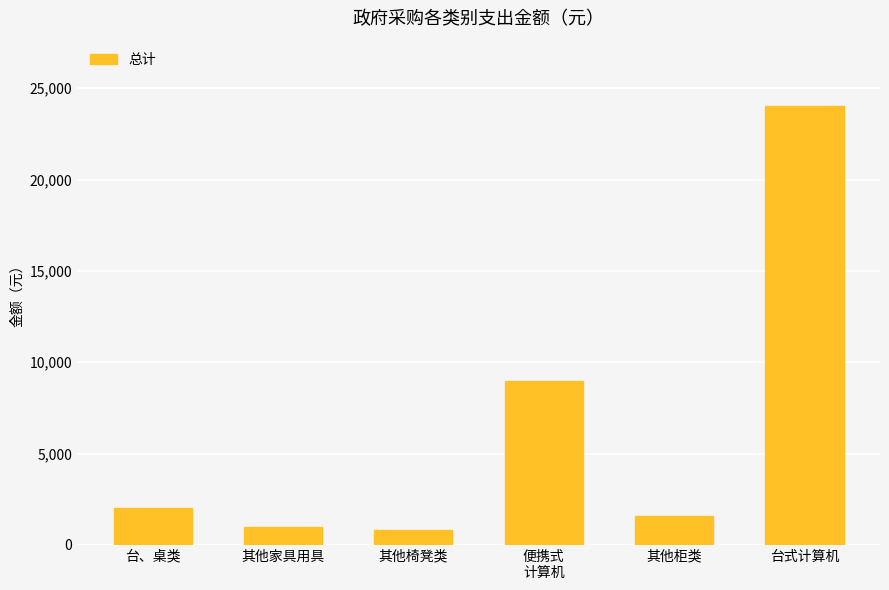

What is the difference between the maximum and minimum values?

23200